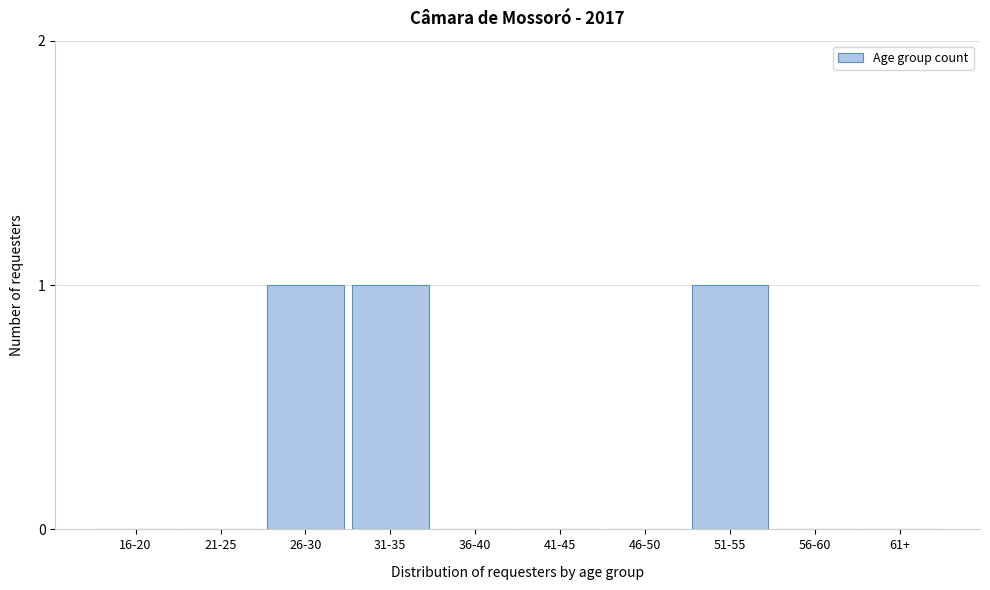

Reading left to right, transcribe all the data shown in this chart.

16-20=0	21-25=0	26-30=1	31-35=1	36-40=0	41-45=0	46-50=0	51-55=1	56-60=0	61+=0